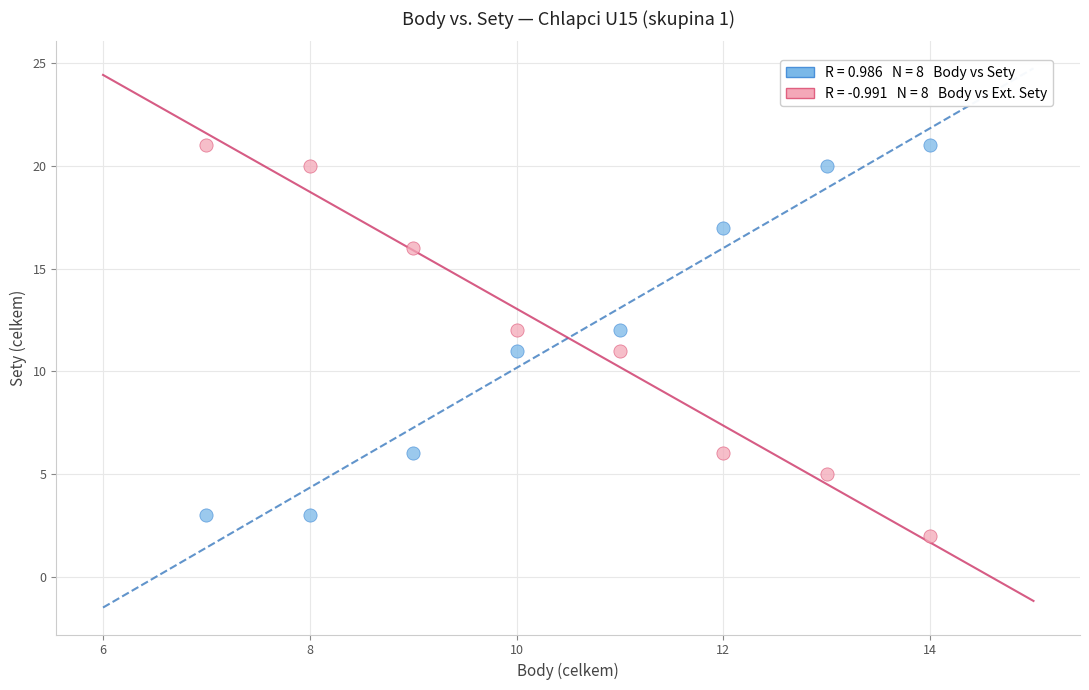

Across all data points, what is the range of X values (max minus min)?

7